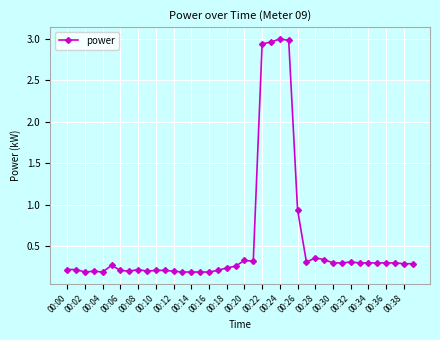

How many lines are shown in the chart?

1